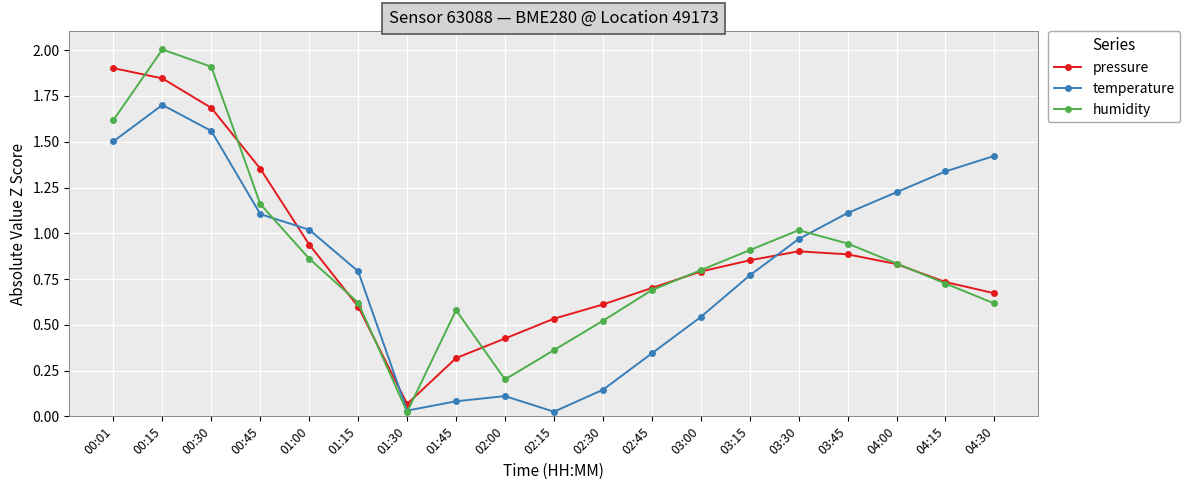

Count the number of categories in the chart.

19